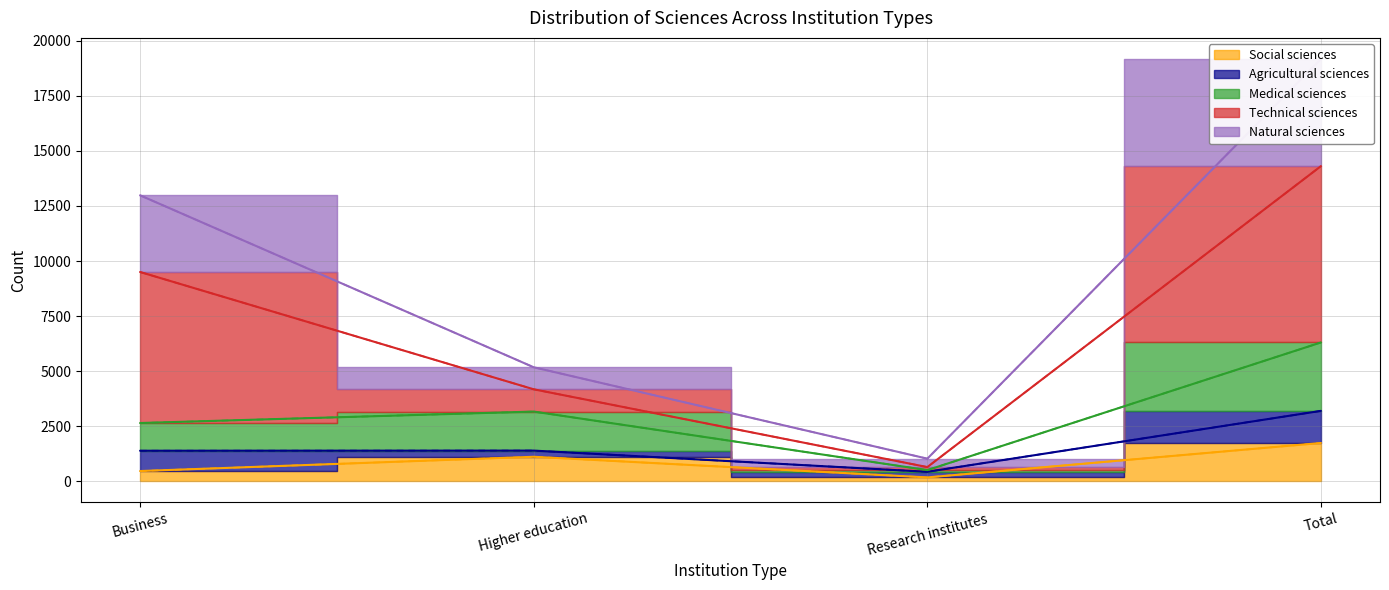

True or false: Social sciences and Medical sciences intersect in this chart.

False